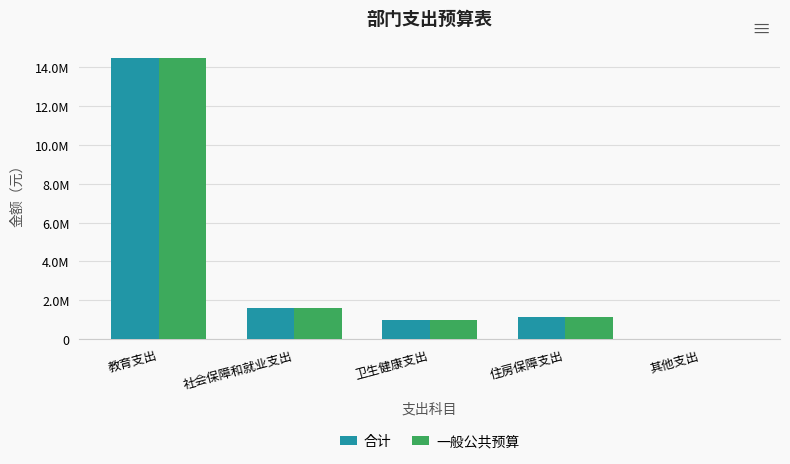

Which category has the highest value in the 合计 series?

教育支出